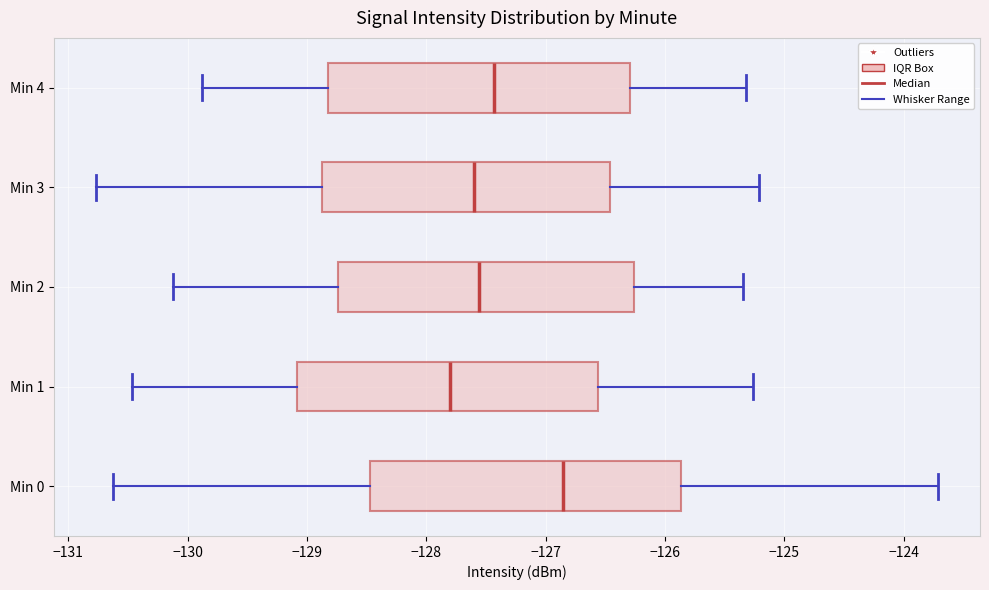

Reading bottom to top, transcribe this box plot: for each box, give where its median line is, the range the box spans, and where its two whiskers end, as read against the x-axis. The values are not printed on the chart, so give them approximately, as read against the axis.

Min 0: median -126.9, box -128.5 to -125.9, whiskers -130.6 to -123.7
Min 1: median -127.8, box -129.1 to -126.6, whiskers -130.5 to -125.3
Min 2: median -127.6, box -128.7 to -126.3, whiskers -130.1 to -125.3
Min 3: median -127.6, box -128.9 to -126.5, whiskers -130.8 to -125.2
Min 4: median -127.4, box -128.8 to -126.3, whiskers -129.9 to -125.3